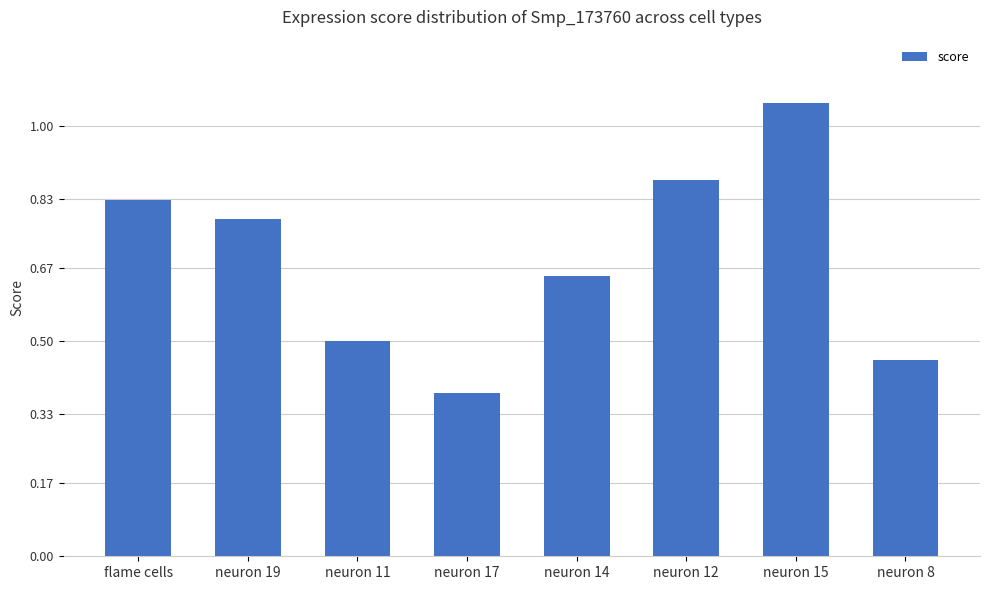

What position from the right is neuron 14?

4